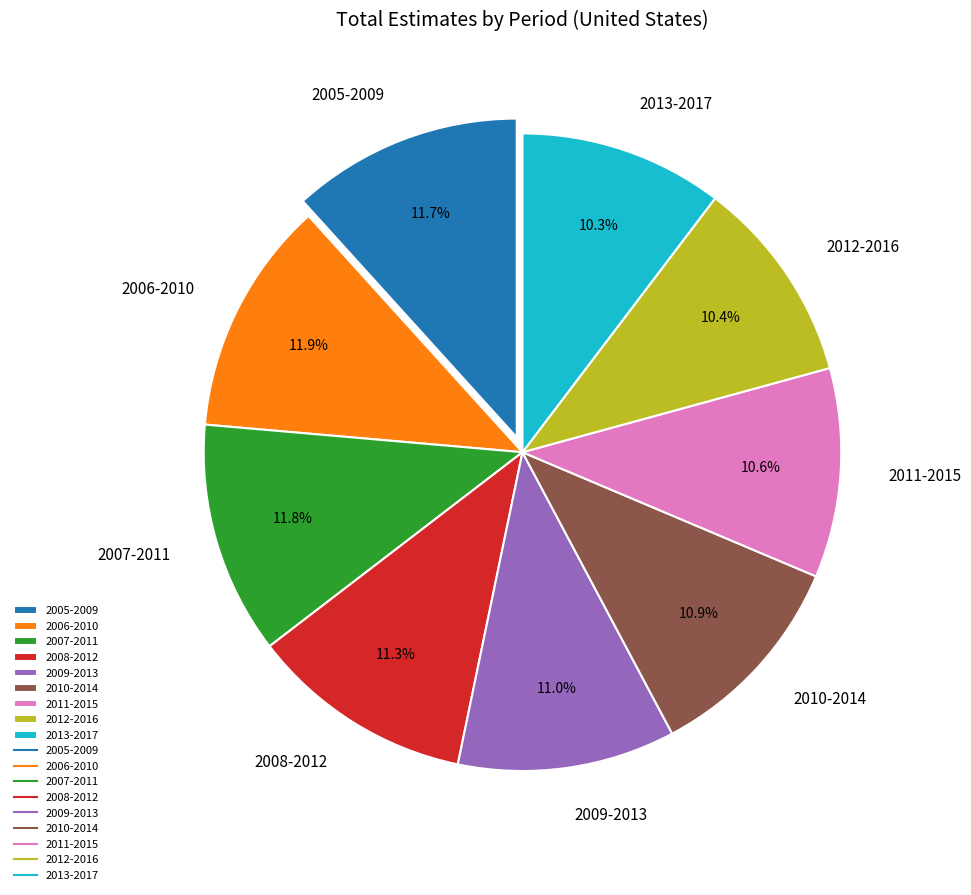

Combined, do 2012-2016 and 2005-2009 account for over 50%?

No